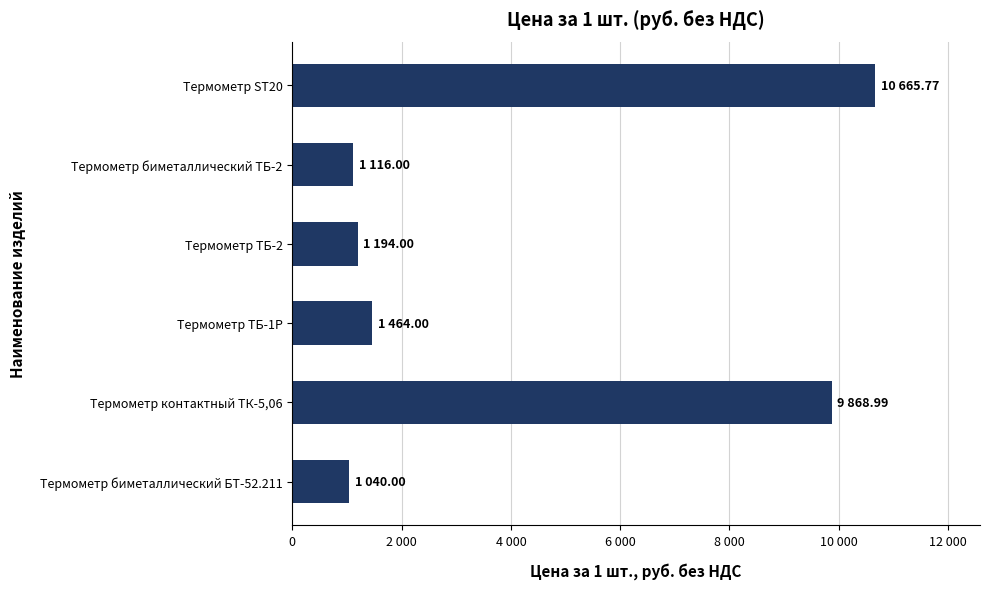

What is the maximum value shown in the chart?

10665.8